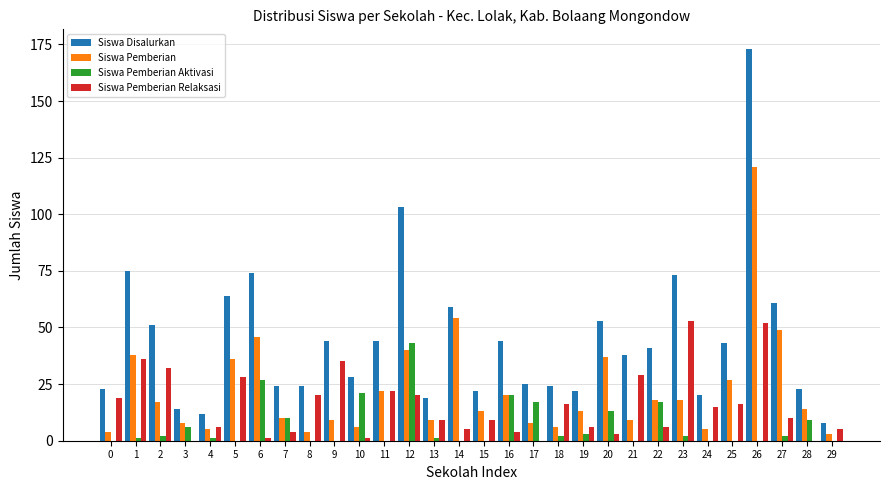

What is the maximum value for Siswa Disalurkan?

173